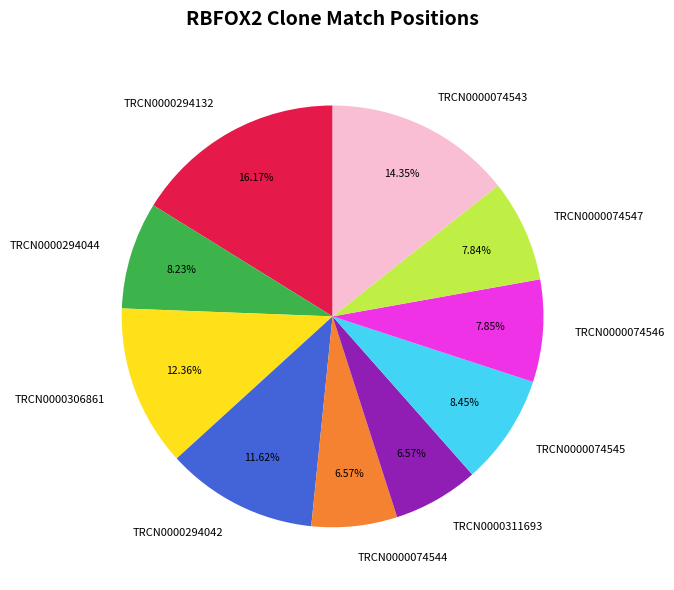

Is the sum of TRCN0000294042 and TRCN0000074544 greater than half?

No